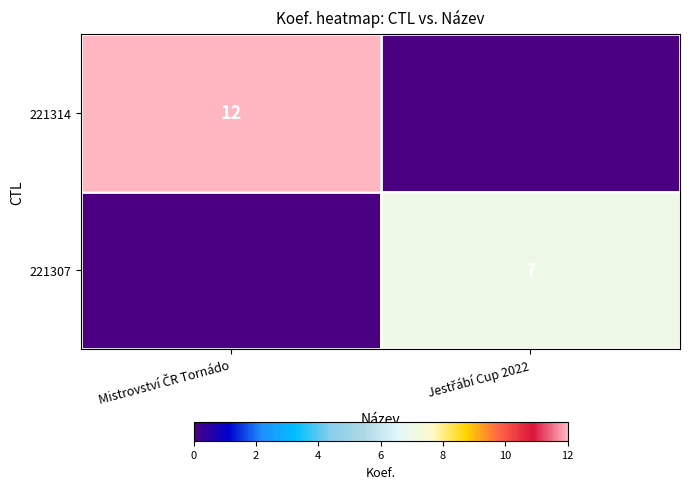

True or false: 221307 has a value of 12 at Jestřábí Cup 2022.

False